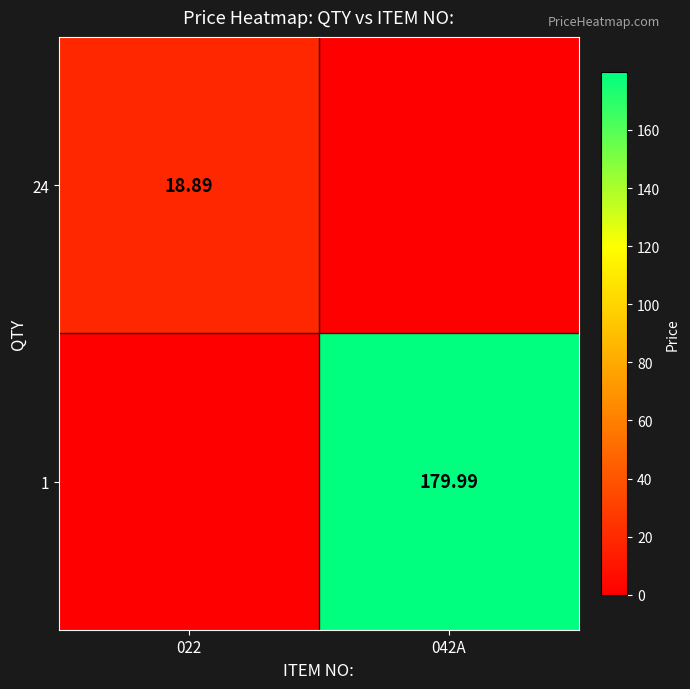

Which label corresponds to the smallest value in the chart?

042A